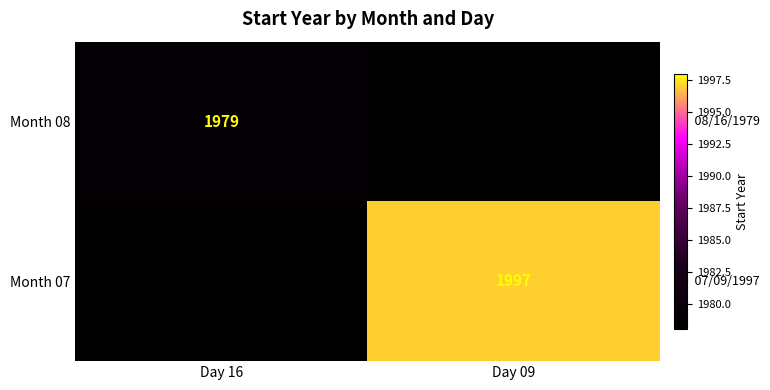

Is the value of Month 08 at Day 16 greater than the value of Month 07 at Day 09?

No